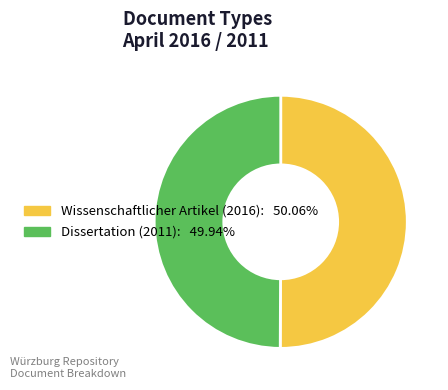

What is the ratio of the value at Dissertation (2011): 49.94% to the value at Wissenschaftlicher Artikel (2016): 50.06%?

1.0